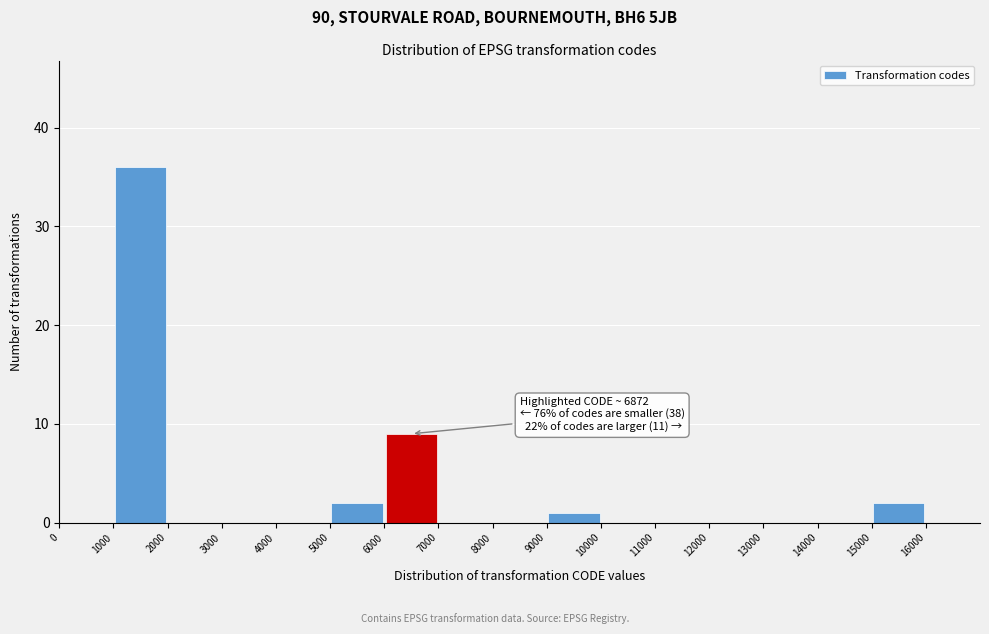

Over which range of the x-axis is the bar tallest?

1000 to 2000